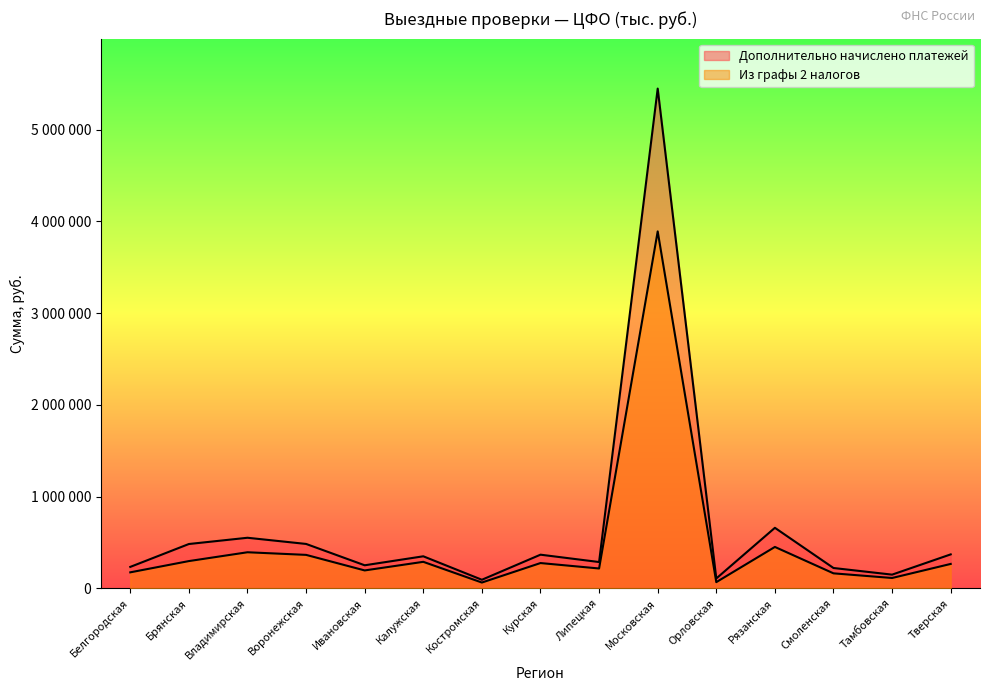

Which series has the largest total across all categories?

Дополнительно начислено платежей